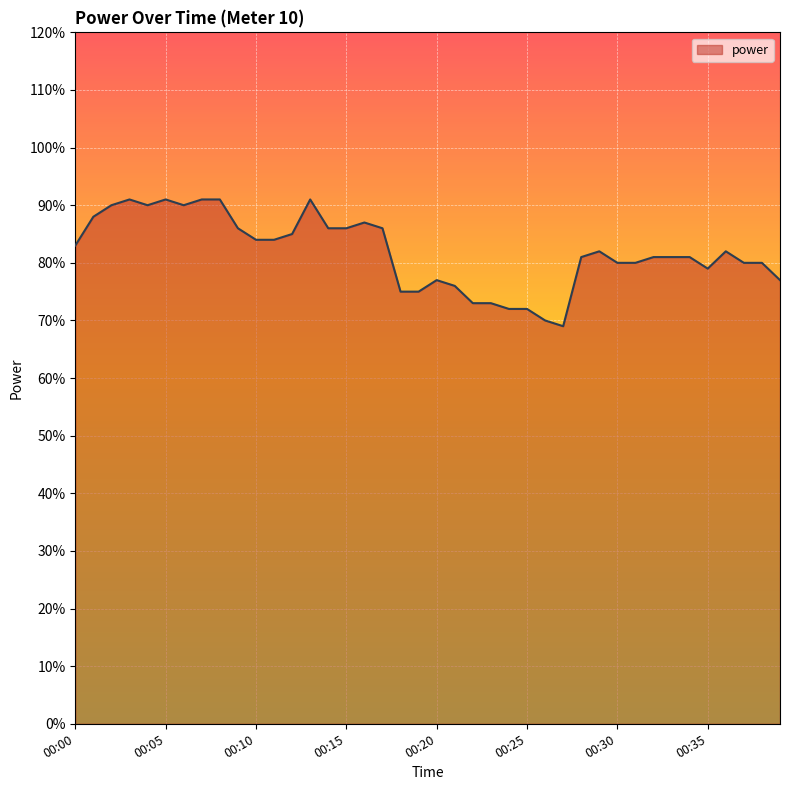

Is this an area chart (filled region under the line)?

Yes